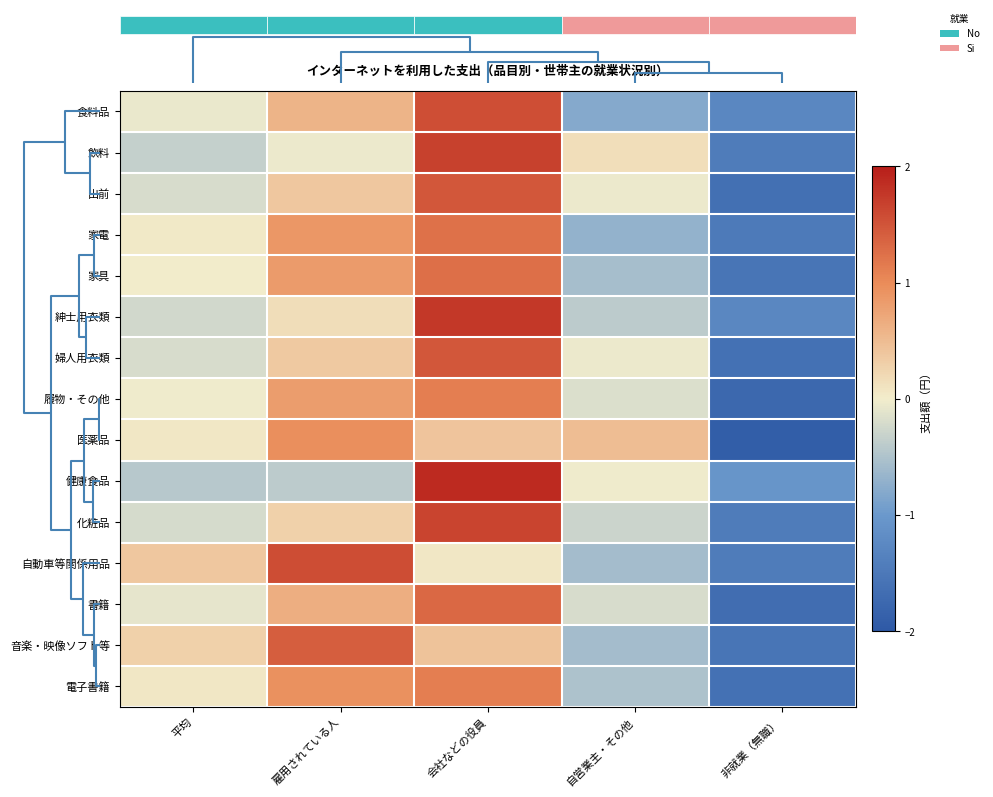

Is it true that 婦人用衣類 equals -0.0 at 自営業主・その他?

True